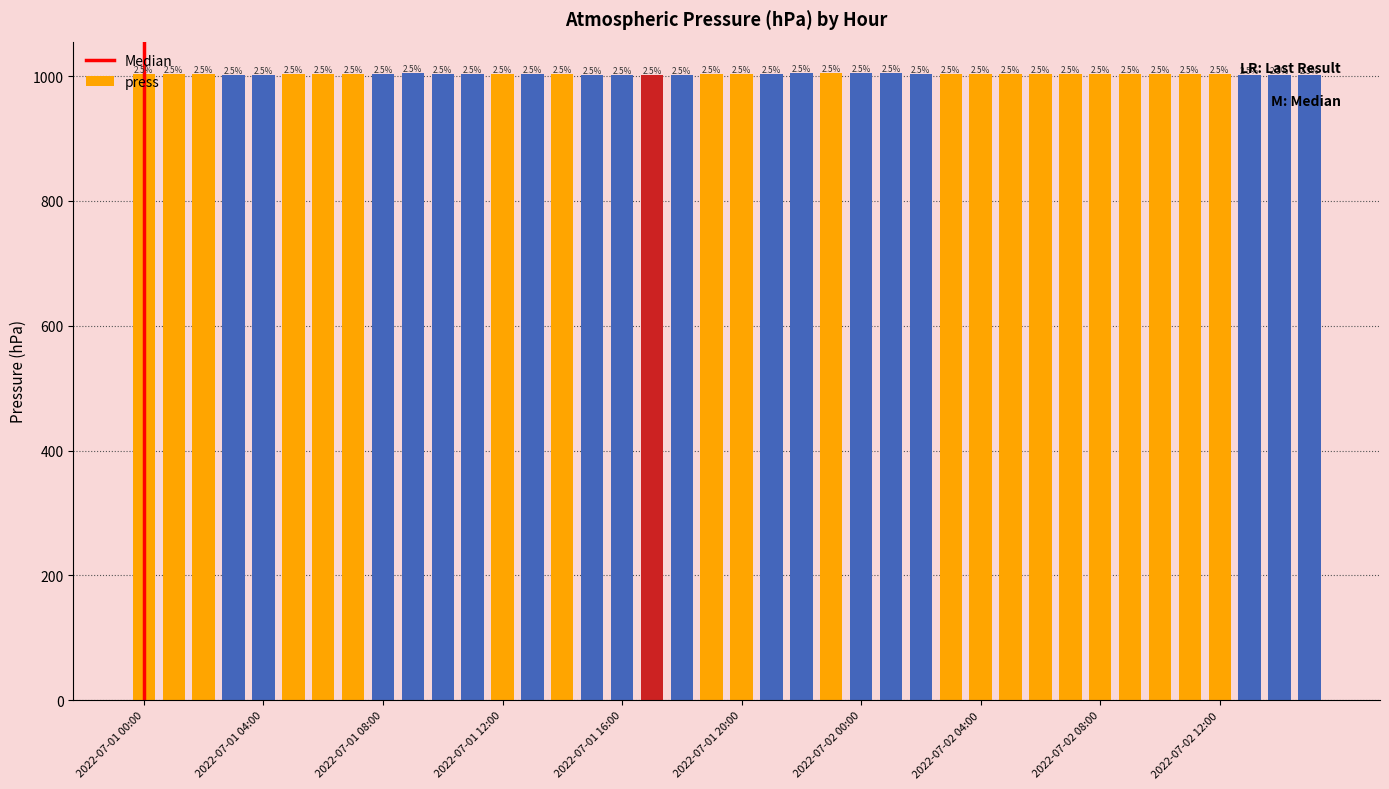

What is the value of the 15th bar from the left?

1002.8